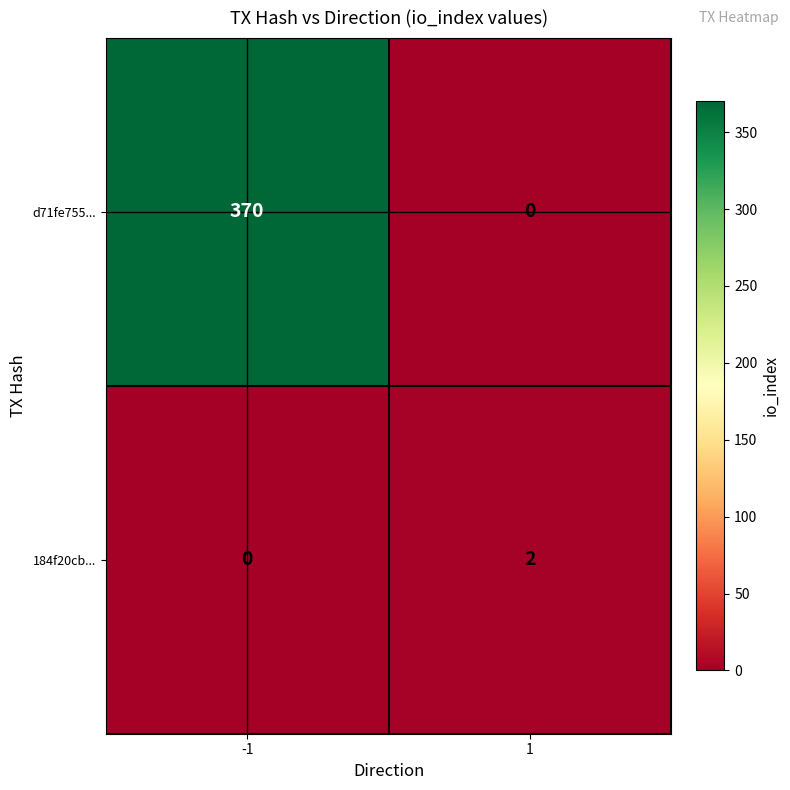

Reading left to right, transcribe all the data shown in this chart.

d71fe755...: -1=370	1=0
184f20cb...: -1=0	1=2